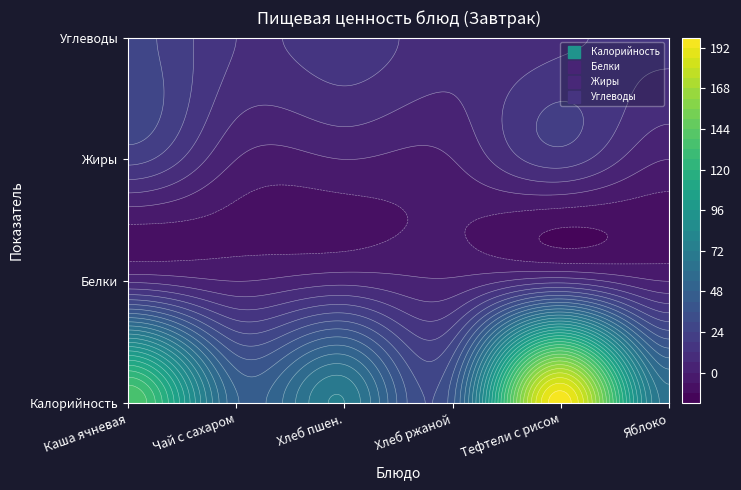

What is the difference between the maximum and minimum values in the Каша ячневая рассыпчатая series?

156